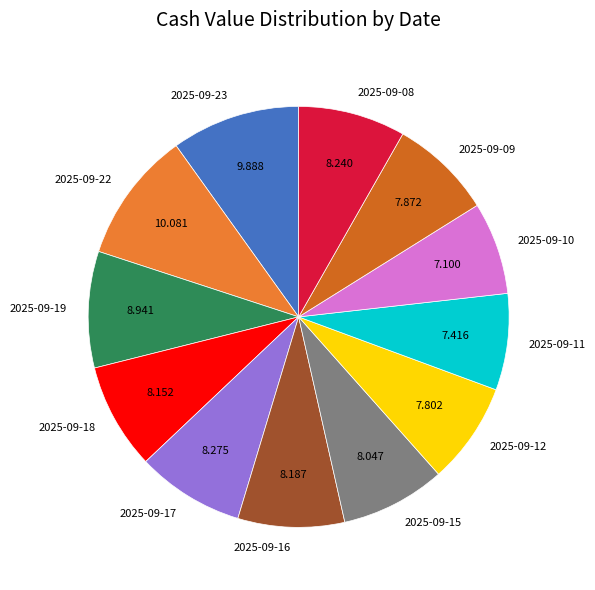

Does any single category account for the majority?

No